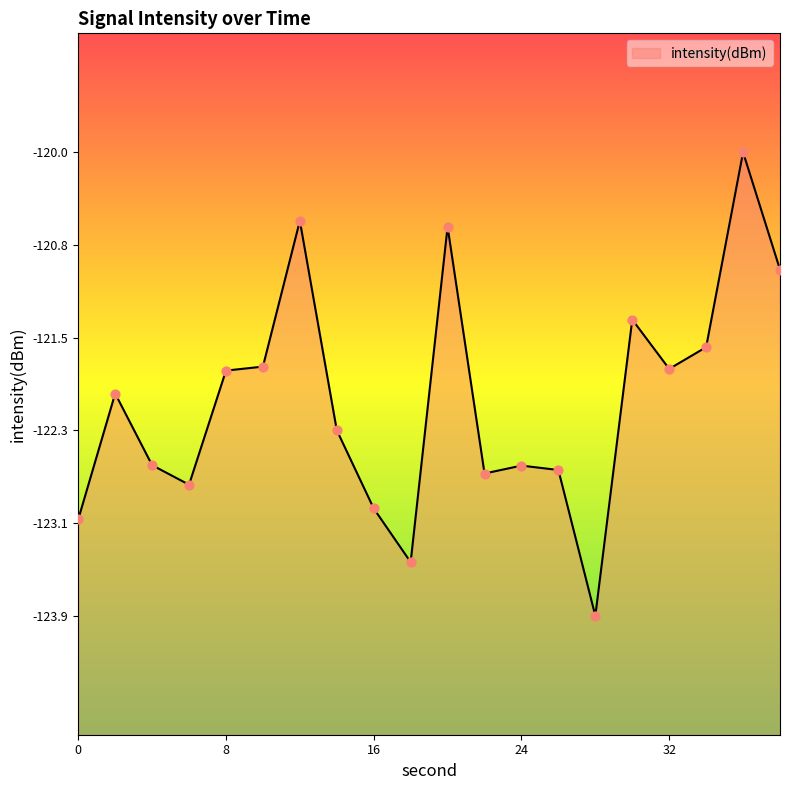

Which has a higher value, 18 or 34?

34